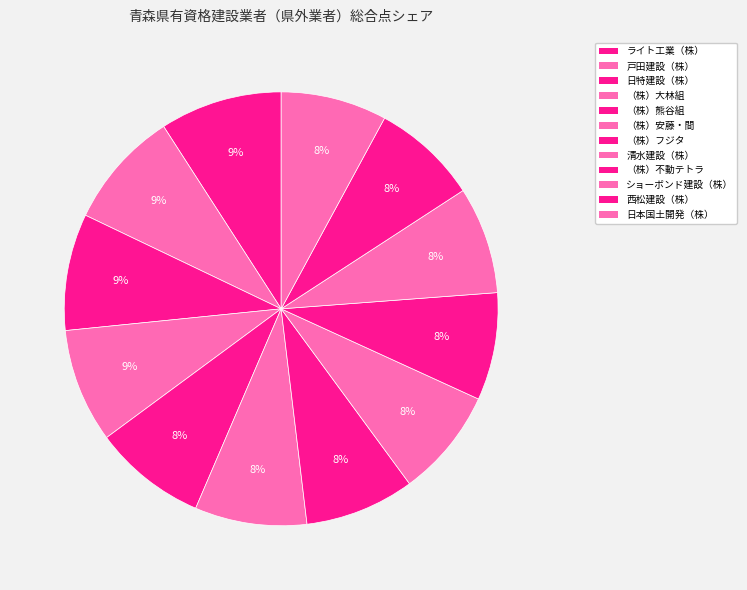

How many segments does this pie chart have?

12